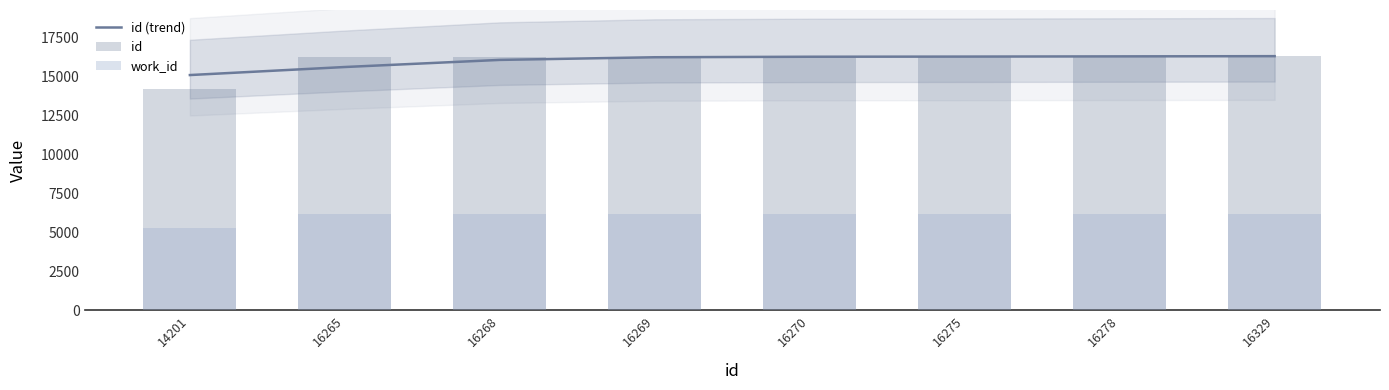

What is the spread (max minus min) of values at 16275?

10116.1